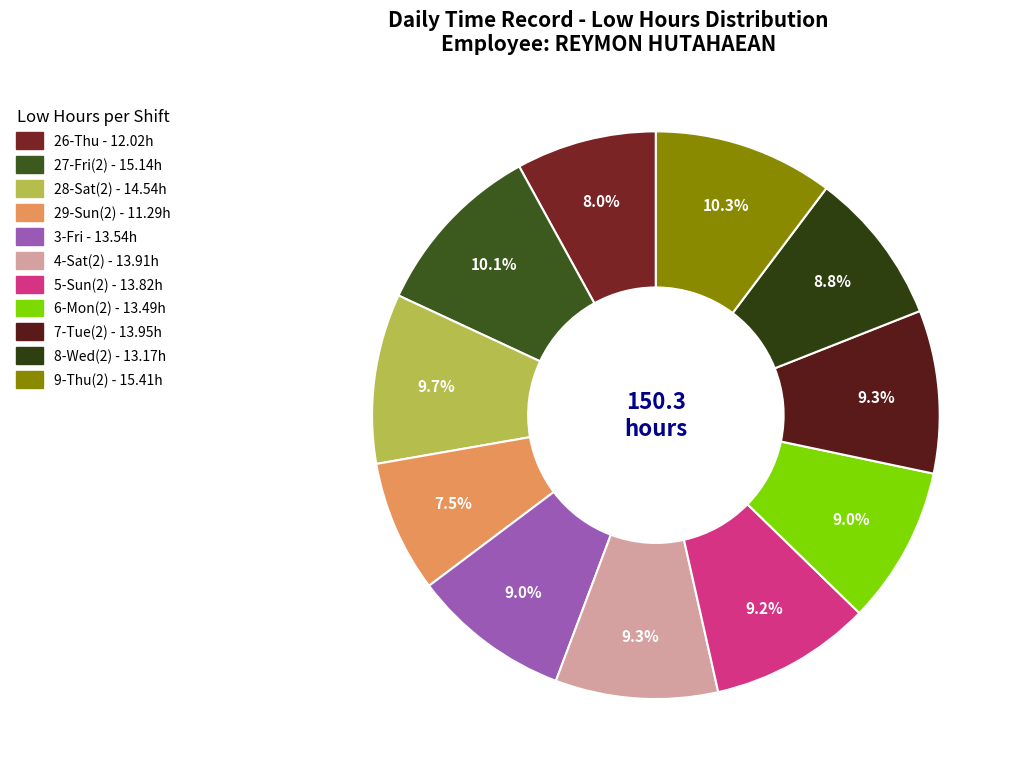

How many segments does this pie chart have?

11